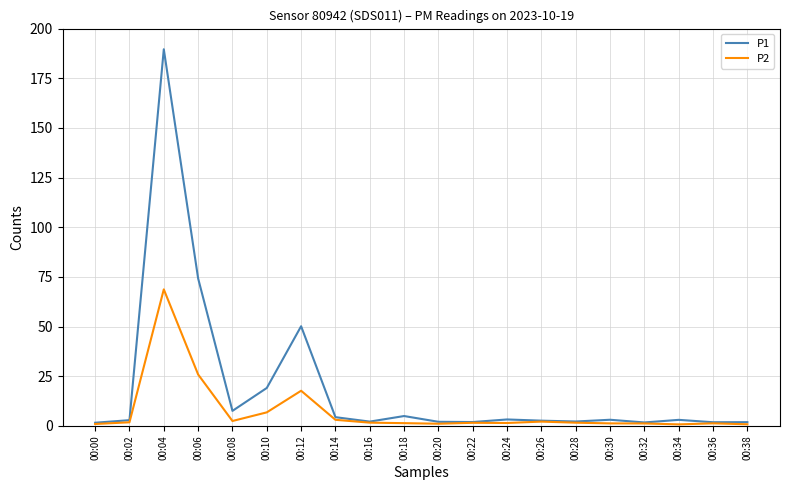

List the series in order of their peak value, lowest first.

P2, P1